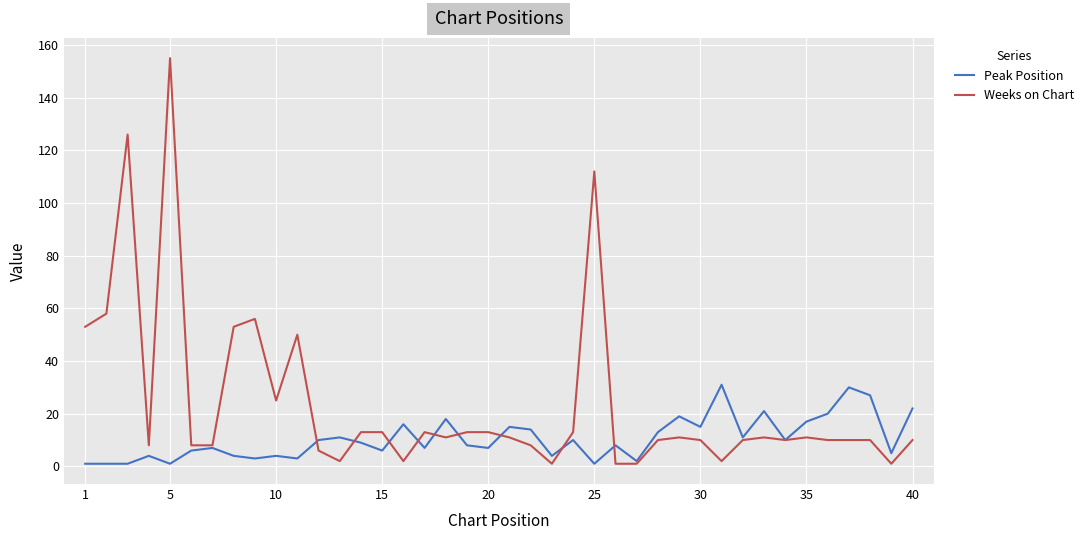

How many categories are shown in the chart?

40